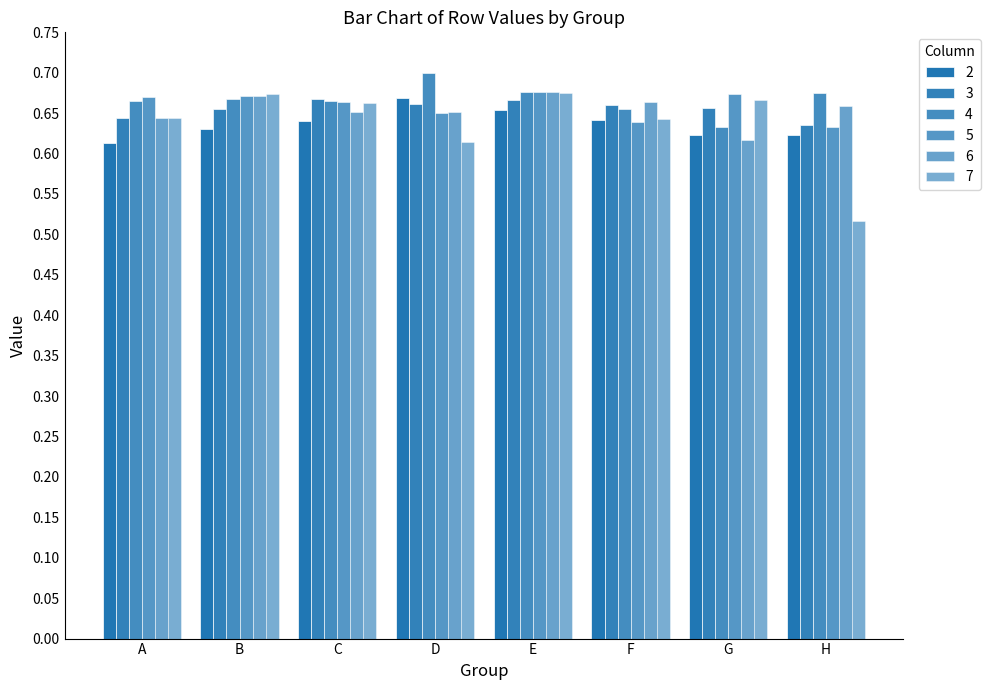

How many data points does each series have?

8